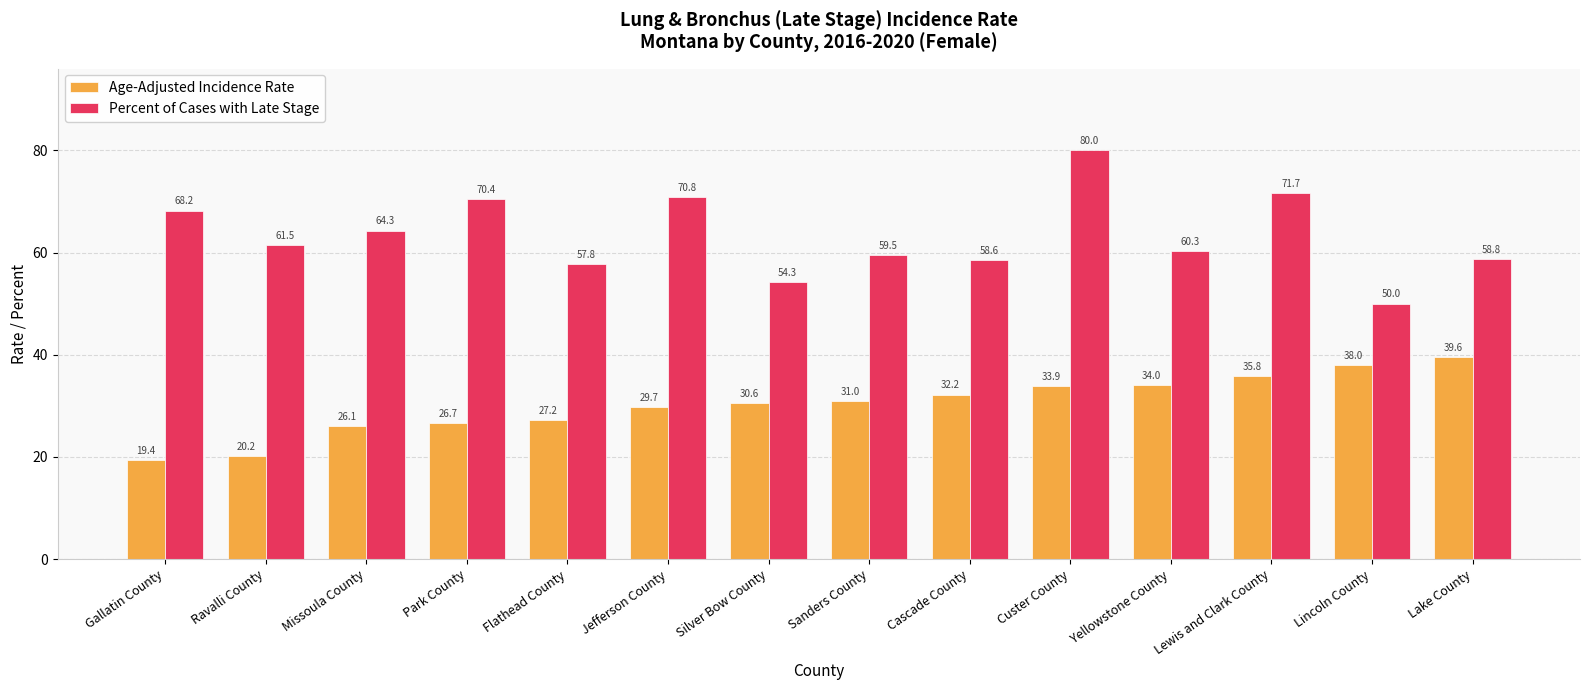

Reading left to right, extract all data points from this chart.

Age-Adjusted Incidence Rate: 19.4	20.2	26.1	26.7	27.2	29.7	30.6	31.0	32.2	33.9	34.0	35.8	38.0	39.6
Percent of Cases with Late Stage: 68.2	61.5	64.3	70.4	57.8	70.8	54.3	59.5	58.6	80.0	60.3	71.7	50.0	58.8